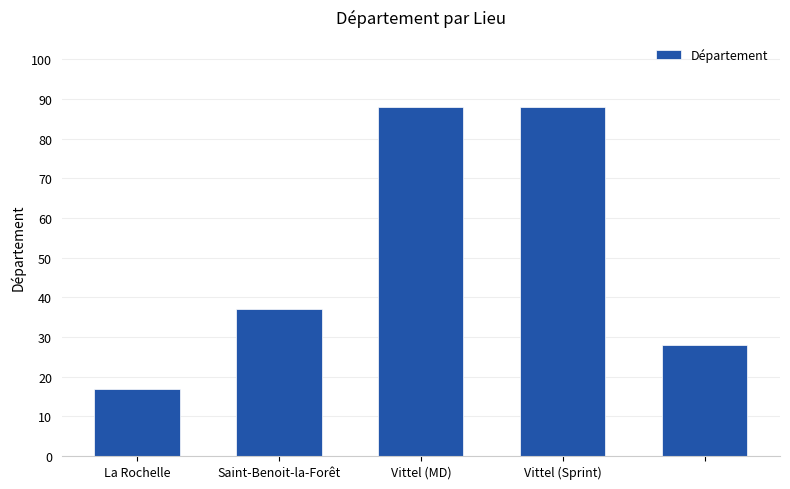

What is the value of the 2nd bar from the left?

37